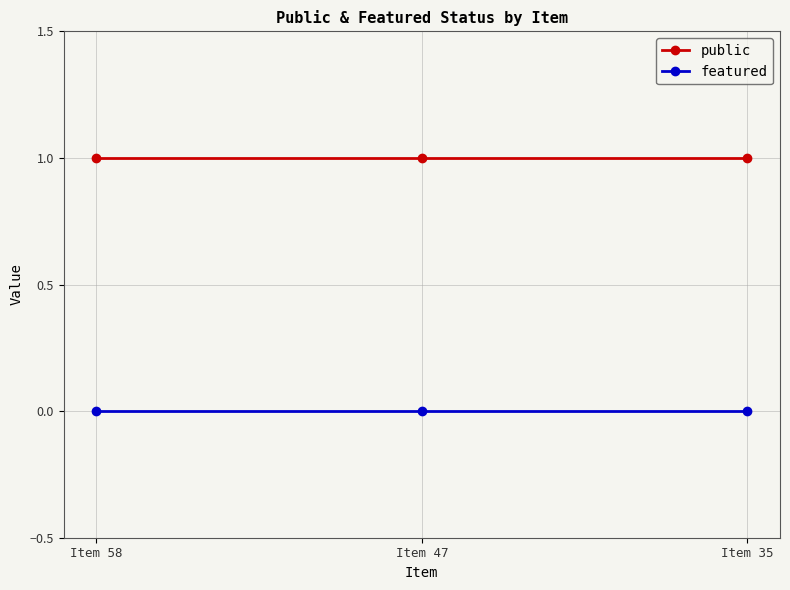

Is the value of public at Item 47 greater than the value of featured at Item 58?

Yes